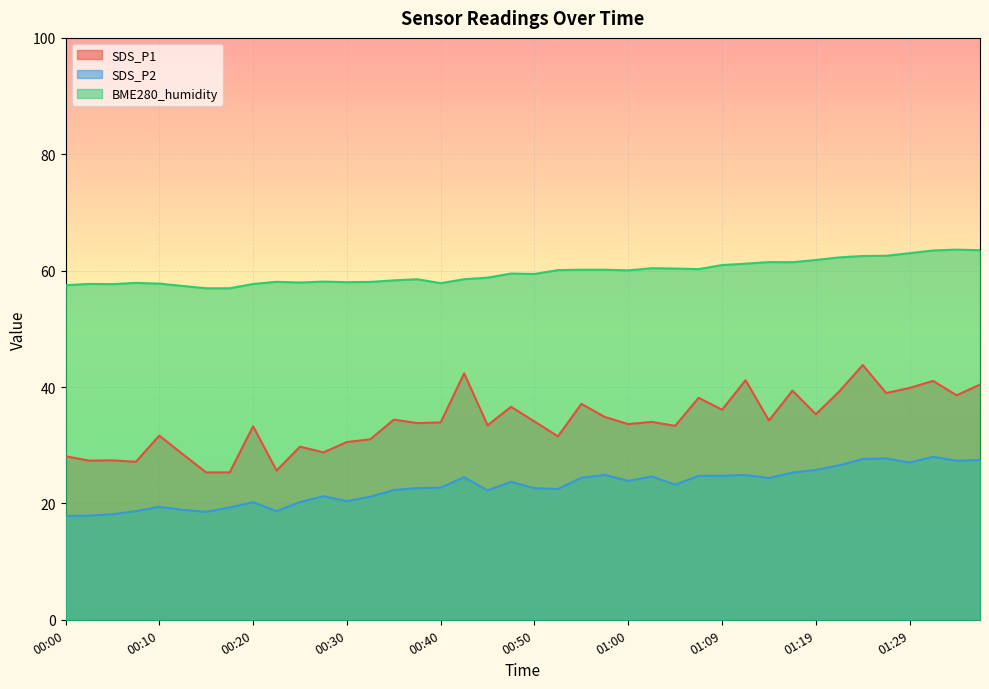

Which series has the largest total across all categories?

BME280_humidity